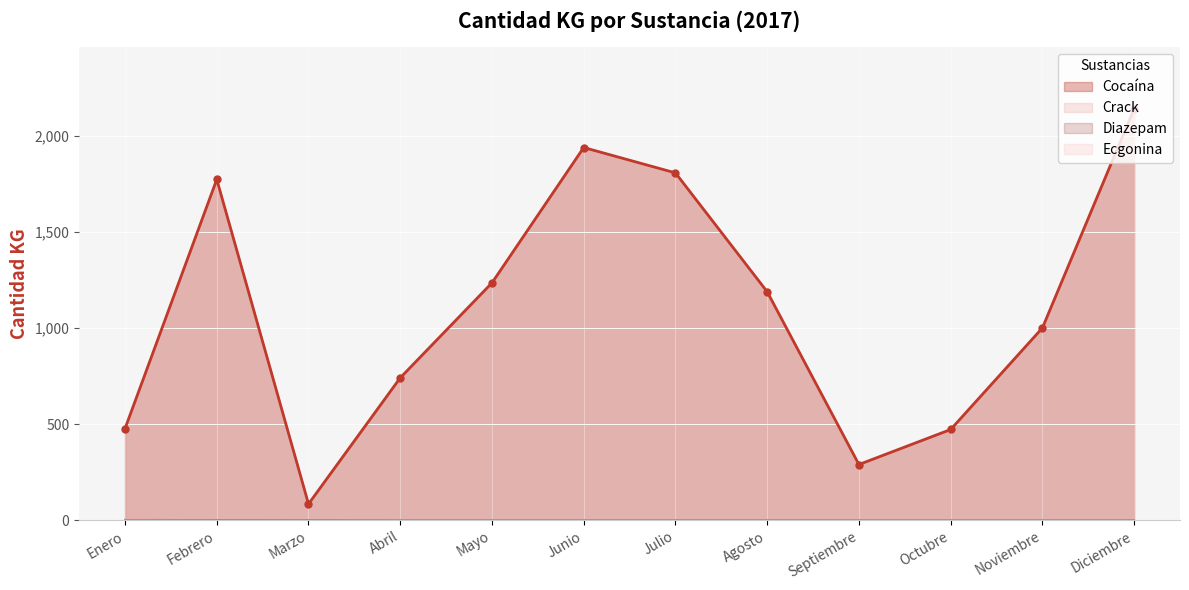

What is the maximum value shown in the chart?

2143.5